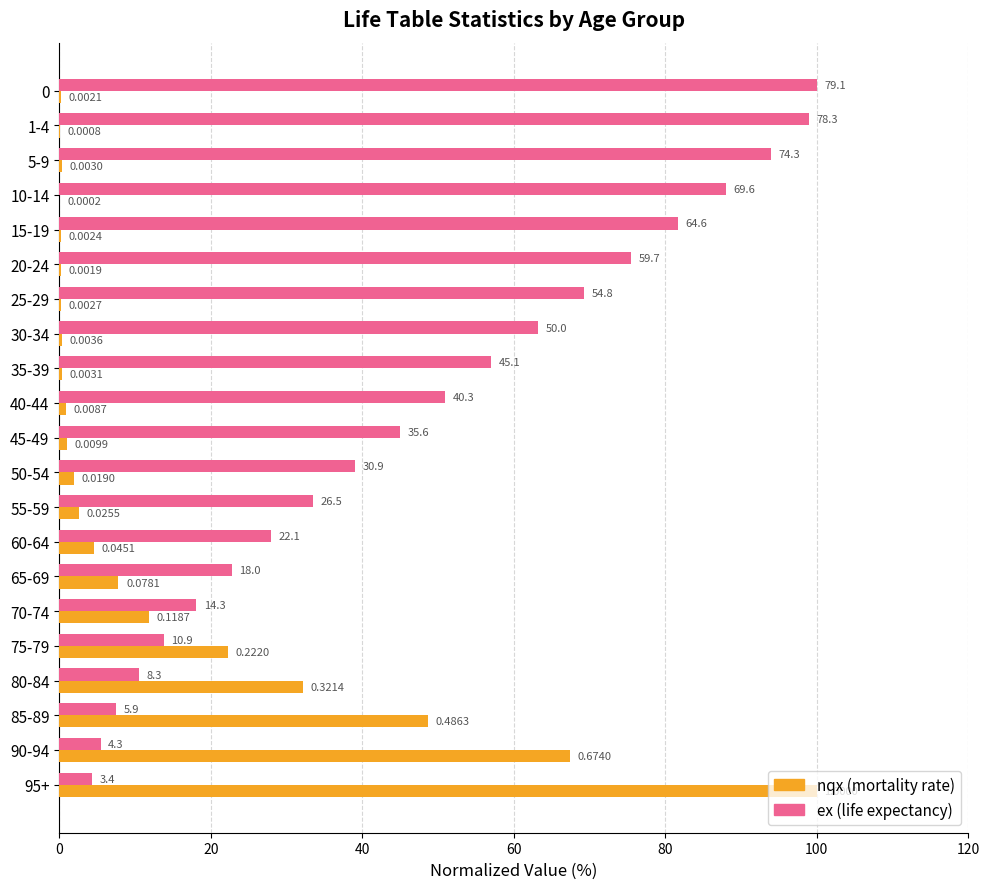

Between 5-9 and 20-24, which series saw the biggest shift?

ex (life expectancy)